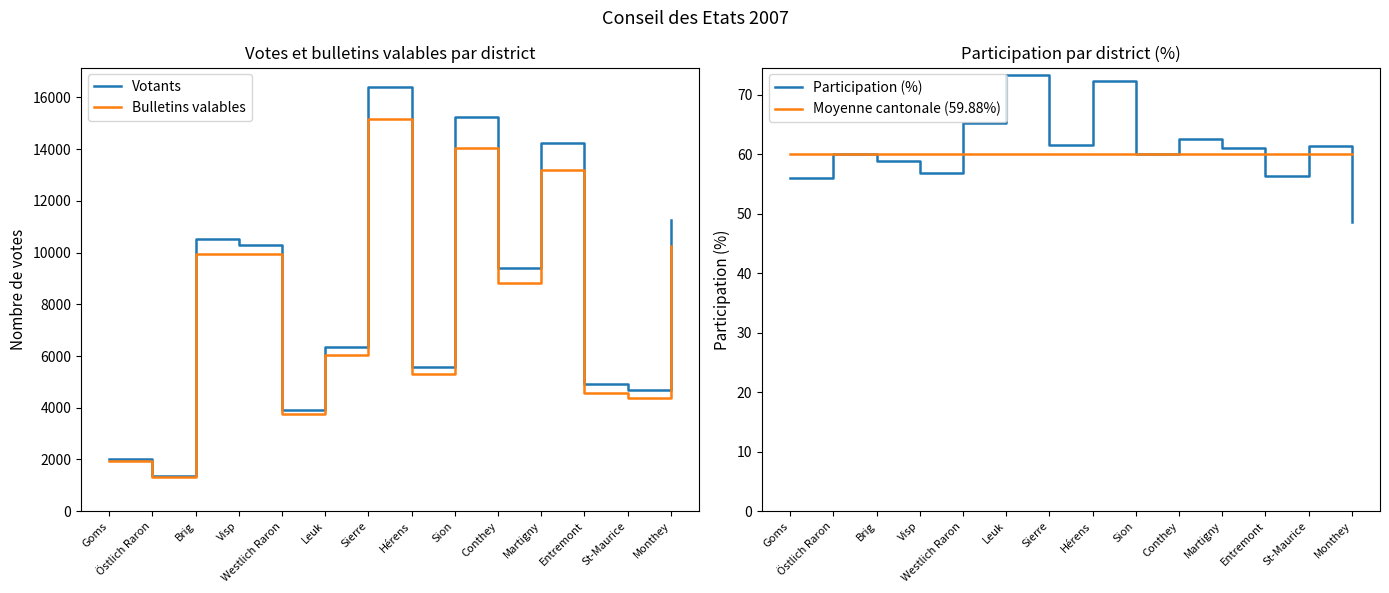

List the series in order of their peak value, lowest first.

Moyenne cantonale (59.88%), Participation (%), Bulletins valables, Votants